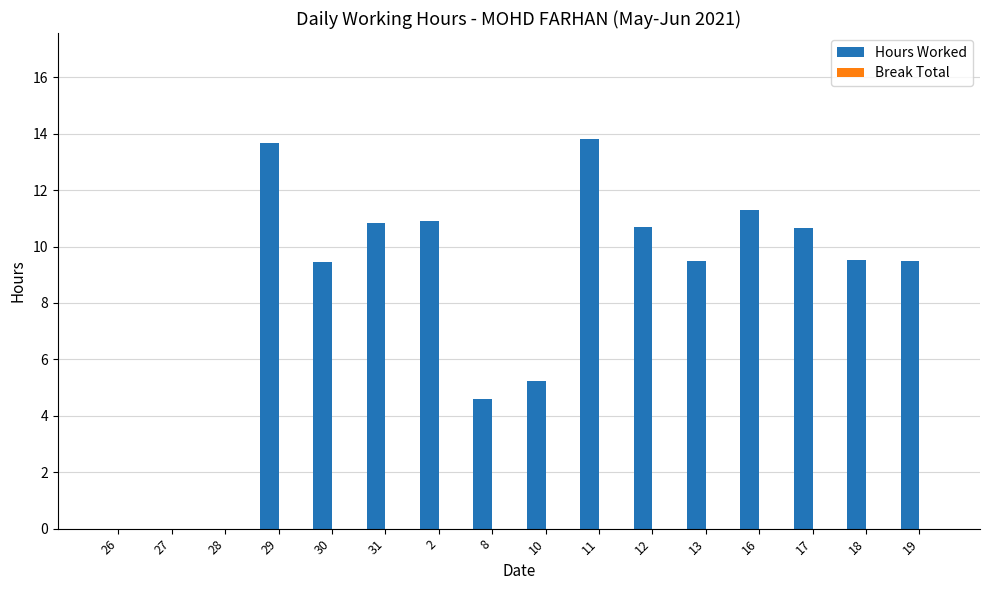

The value at 30 is 9.5. True or false?

True